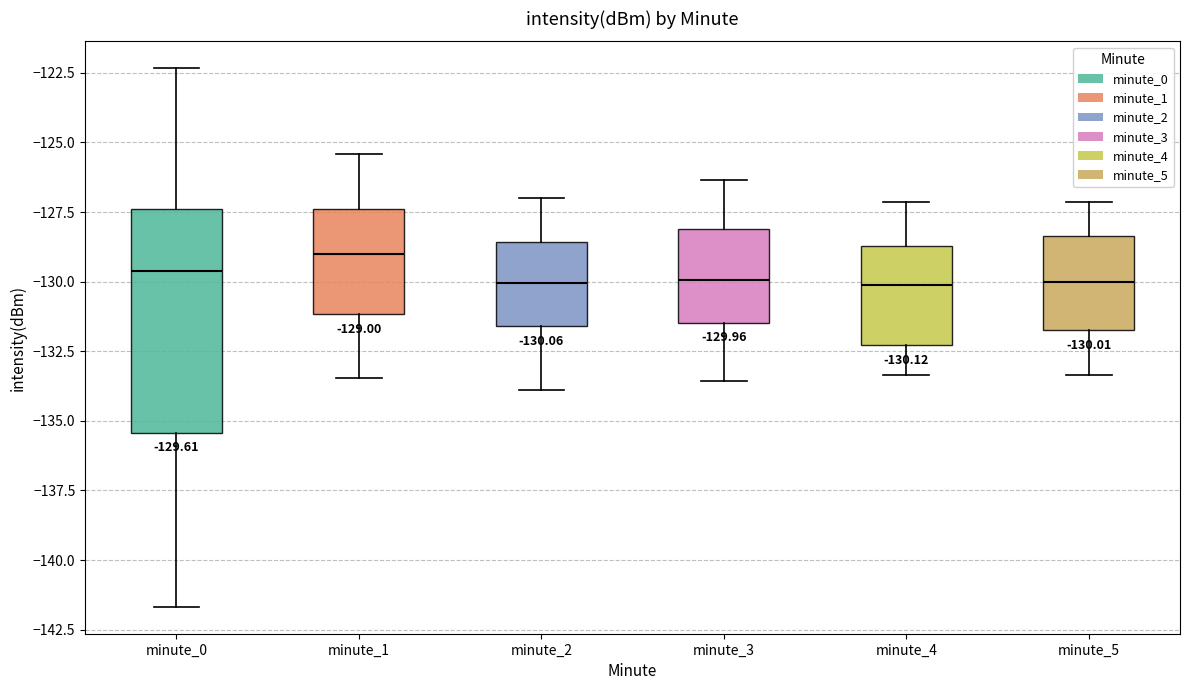

Which box is the tallest, from its lower edge to its upper edge?

minute_0